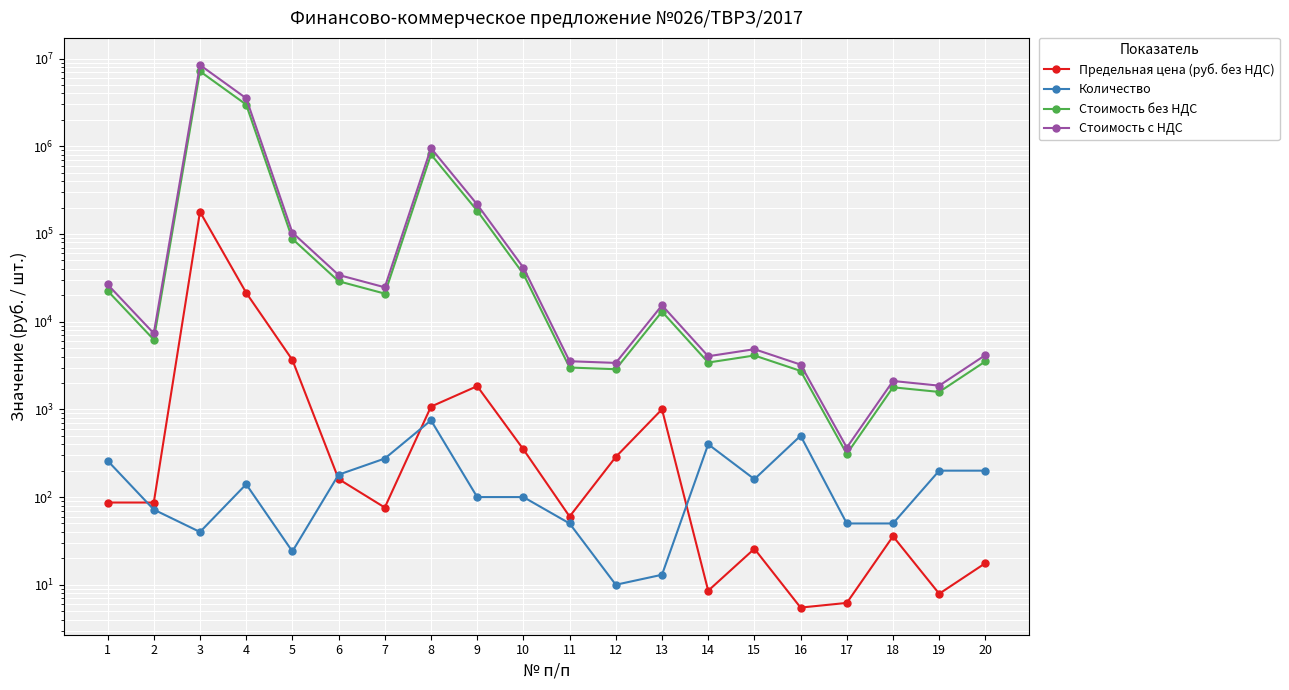

Count the number of data series in this chart.

4